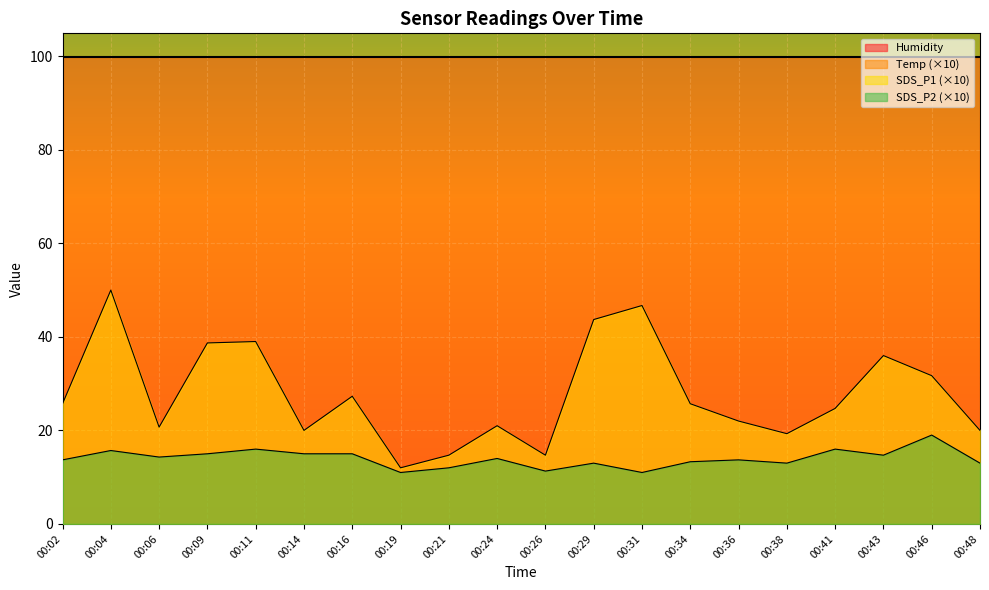

True or false: SDS_P2 and SDS_P1 intersect in this chart.

False